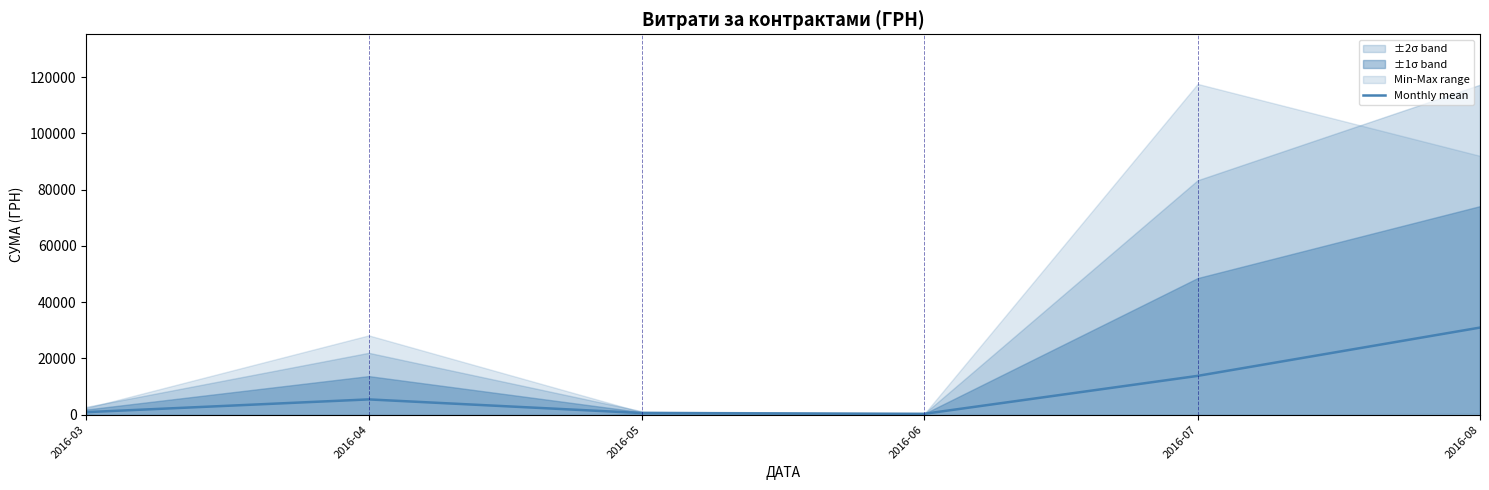

Does the chart have visible grid lines?

No